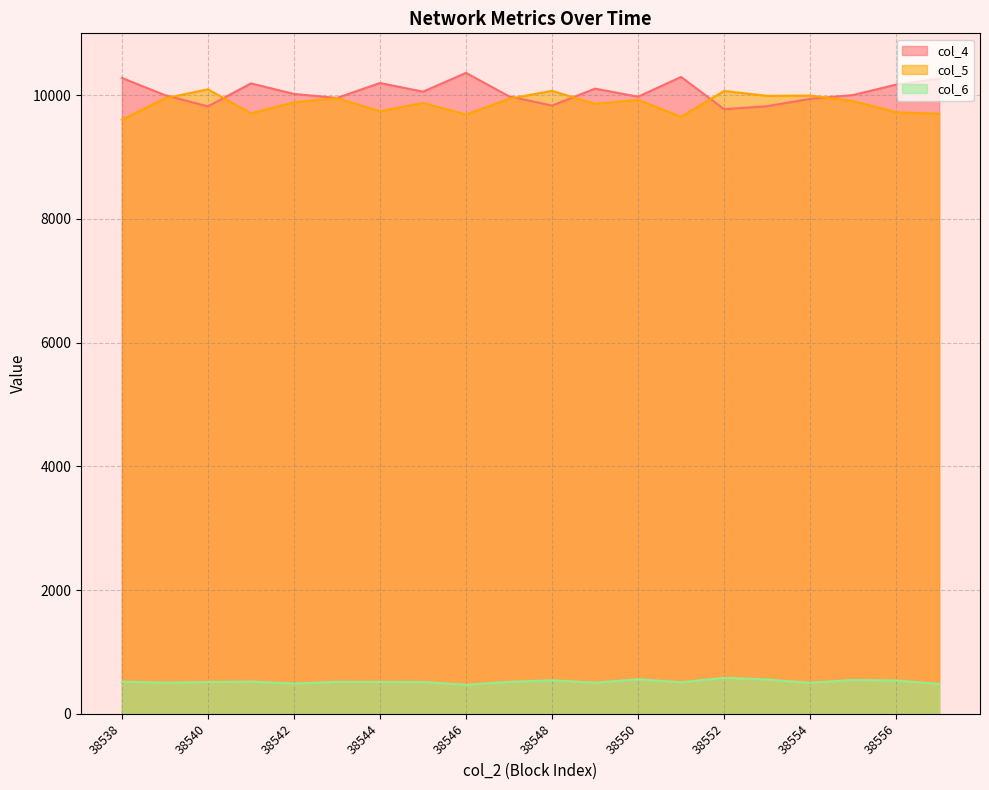

True or false: col_4 has more than 1 points higher than both neighbors.

True